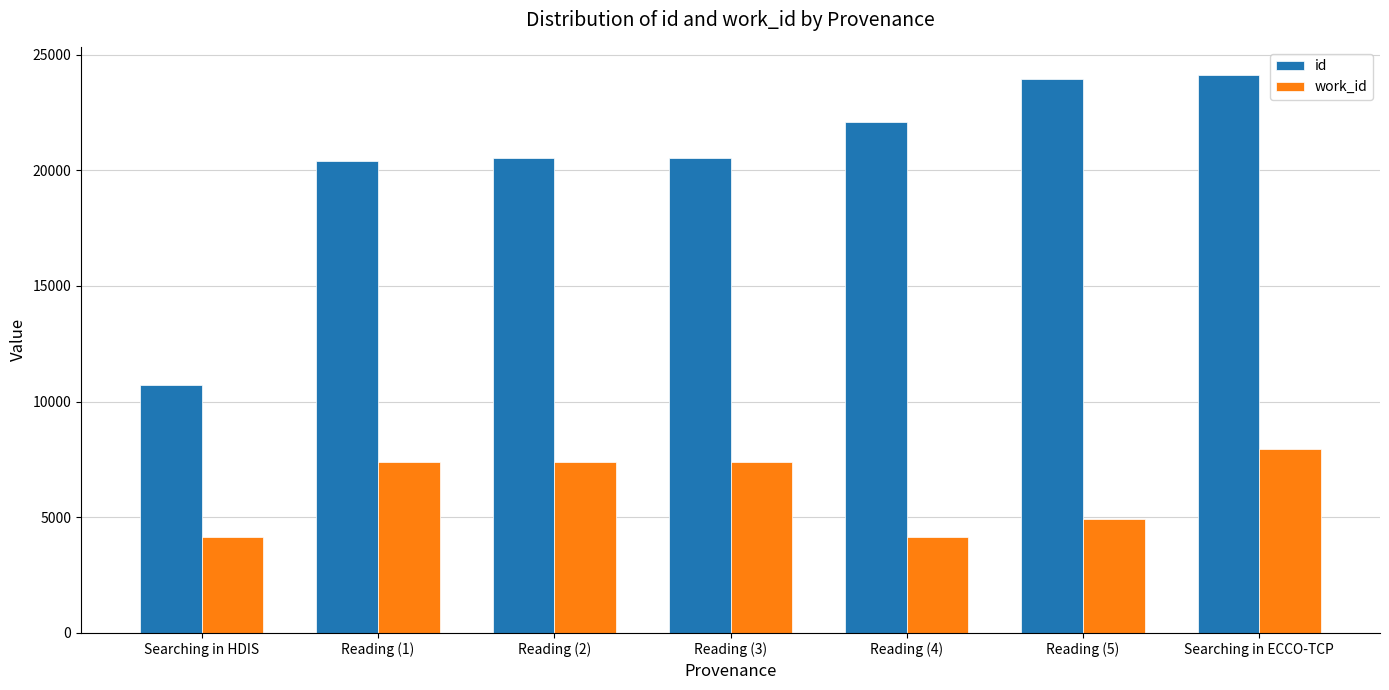

Which series has the widest spread of values?

id